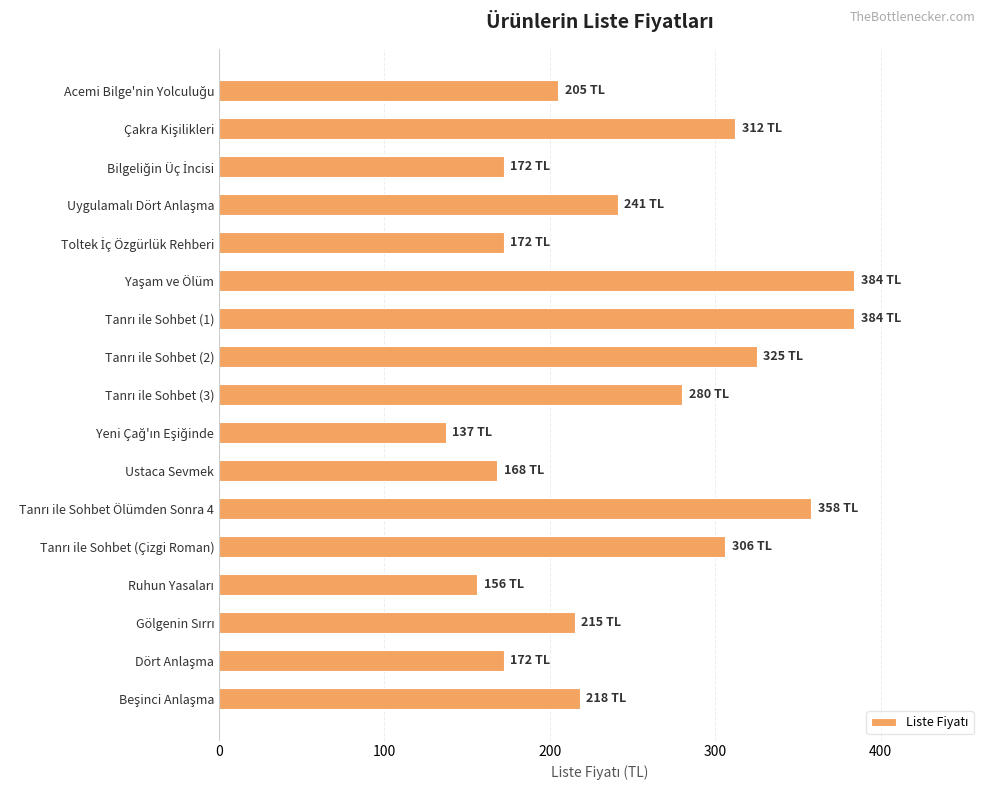

What is the difference between the maximum and second lowest values?

228